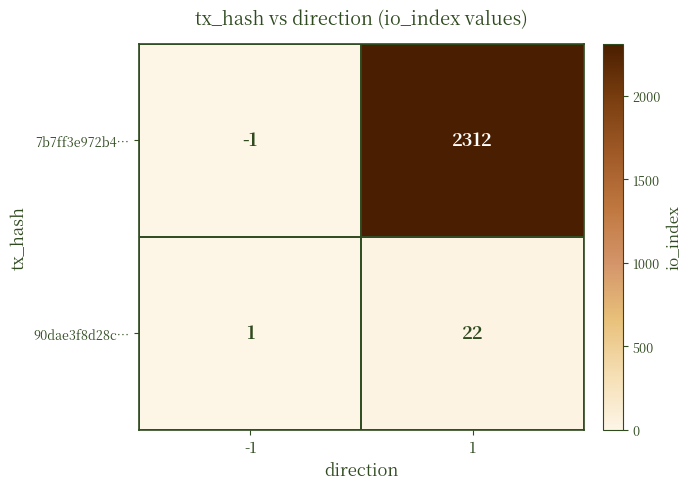

What is the sum of the 7b7ff3e972b4… values at -1 and 1?

2311